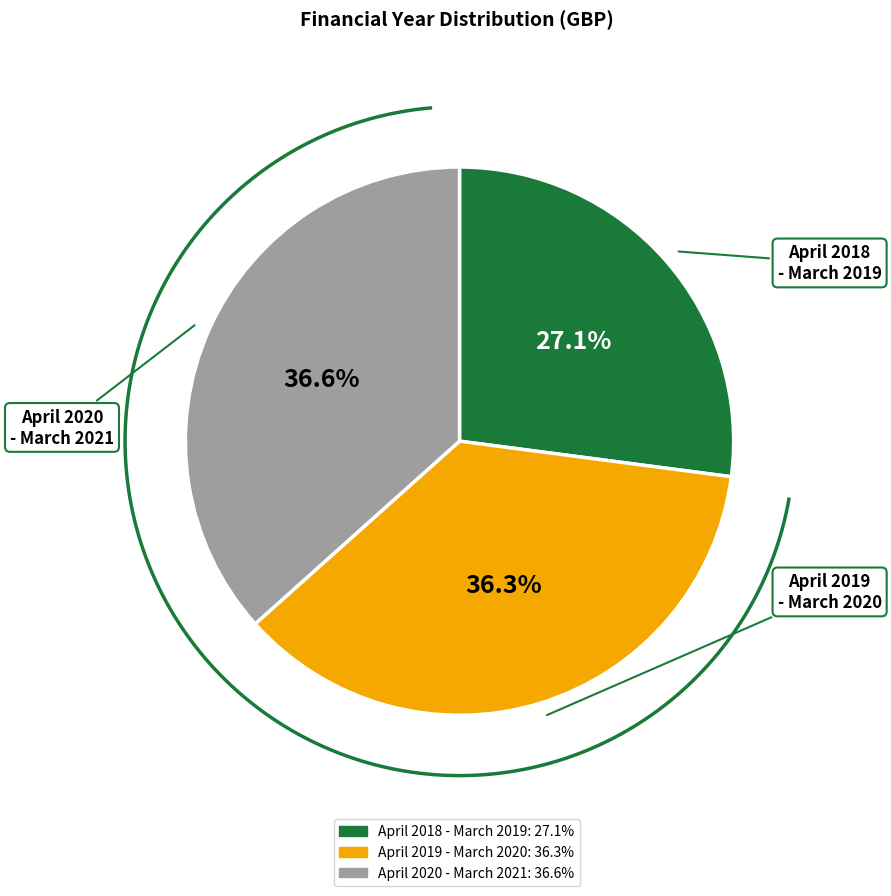

What is the change in value from April 2018 - March 2019 to April 2019 - March 2020?

+29194.6